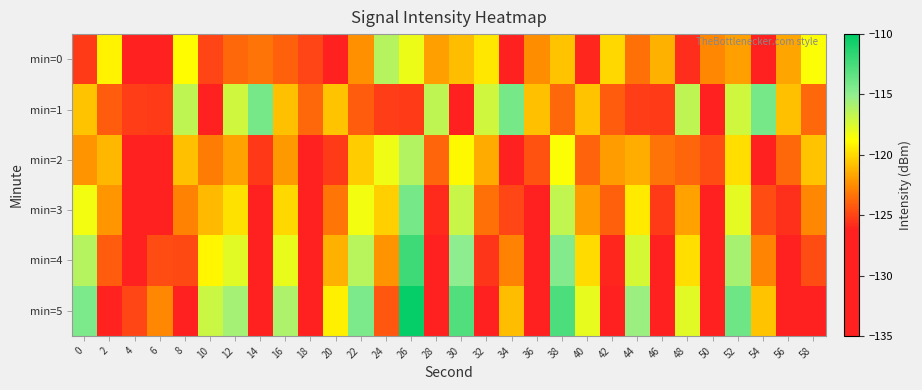

Reading left to right, extract all data points from this chart.

min=0: 0=-125.3	2=-119.1	4=-134.9	6=-130.7	8=-118.8	10=-125.0	12=-123.7	14=-123.4	16=-124.0	18=-124.9	20=-127.3	22=-122.4	24=-116.3	26=-118.2	28=-121.9	30=-120.9	32=-119.5	34=-128.9	36=-122.5	38=-120.7	40=-126.0	42=-120.0	44=-123.4	46=-121.3	48=-125.8	50=-122.7	52=-121.8	54=-128.7	56=-121.7	58=-118.7
min=1: 0=-120.7	2=-124.1	4=-125.2	6=-125.3	8=-116.6	10=-132.8	12=-117.2	14=-114.2	16=-120.8	18=-123.7	20=-120.7	22=-124.1	24=-125.2	26=-125.3	28=-116.6	30=-132.8	32=-117.2	34=-114.2	36=-120.8	38=-123.7	40=-120.7	42=-124.1	44=-125.2	46=-125.3	48=-116.6	50=-132.8	52=-117.2	54=-114.2	56=-120.8	58=-123.7
min=2: 0=-122.3	2=-121.1	4=-130.9	6=-128.7	8=-120.8	10=-123.0	12=-121.7	14=-125.4	16=-122.0	18=-126.9	20=-125.3	22=-120.4	24=-118.3	26=-116.2	28=-123.9	30=-118.9	32=-121.5	34=-126.9	36=-124.5	38=-118.7	40=-124.0	42=-122.0	44=-121.4	46=-123.3	48=-123.8	50=-124.7	52=-119.8	54=-126.7	56=-123.7	58=-120.7
min=3: 0=-118.3	2=-122.1	4=-128.9	6=-126.7	8=-122.8	10=-121.0	12=-119.7	14=-127.4	16=-120.0	18=-128.9	20=-123.3	22=-118.4	24=-120.3	26=-114.2	28=-125.9	30=-116.9	32=-123.5	34=-124.9	36=-126.5	38=-116.7	40=-122.0	42=-124.0	44=-119.4	46=-125.3	48=-121.8	50=-126.7	52=-117.8	54=-124.7	56=-125.7	58=-122.7
min=4: 0=-116.3	2=-124.1	4=-126.9	6=-124.7	8=-124.8	10=-119.0	12=-117.7	14=-129.4	16=-118.0	18=-130.9	20=-121.3	22=-116.4	24=-122.3	26=-112.2	28=-127.9	30=-114.9	32=-125.5	34=-122.9	36=-128.5	38=-114.7	40=-120.0	42=-126.0	44=-117.4	46=-127.3	48=-119.8	50=-128.7	52=-115.8	54=-122.7	56=-127.7	58=-124.7
min=5: 0=-114.3	2=-126.1	4=-124.9	6=-122.7	8=-126.8	10=-117.0	12=-115.7	14=-131.4	16=-116.0	18=-132.9	20=-119.3	22=-114.4	24=-124.3	26=-110.2	28=-129.9	30=-112.9	32=-127.5	34=-120.9	36=-130.5	38=-112.7	40=-118.0	42=-128.0	44=-115.4	46=-129.3	48=-117.8	50=-130.7	52=-113.8	54=-120.7	56=-129.7	58=-126.7